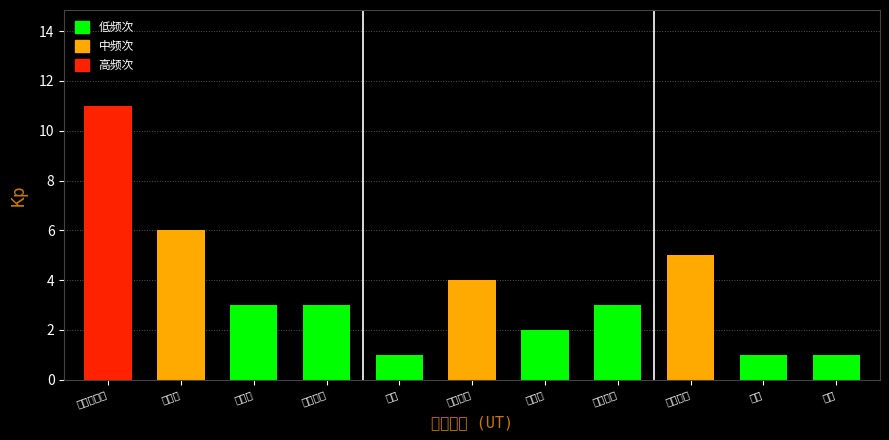

At which category does the chart reach its peak across all series?

食用农产品